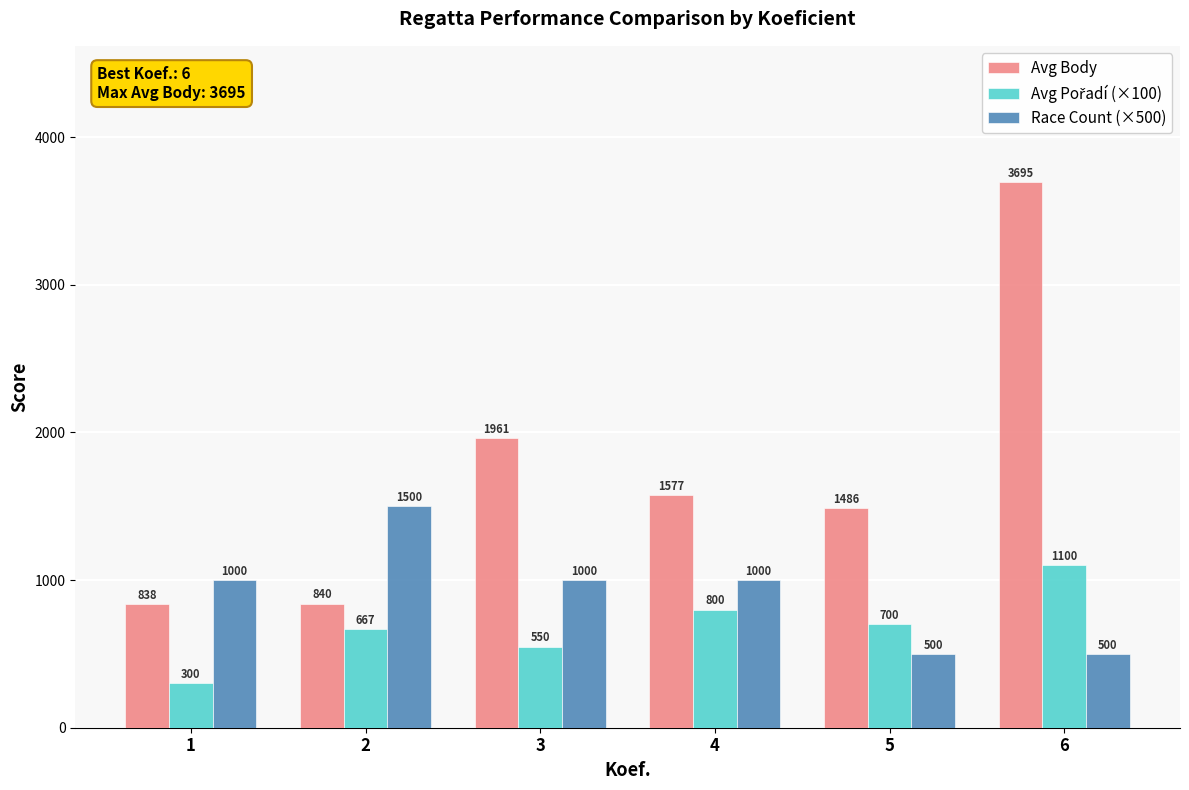

At which label is Avg Body closest to 2266?

3